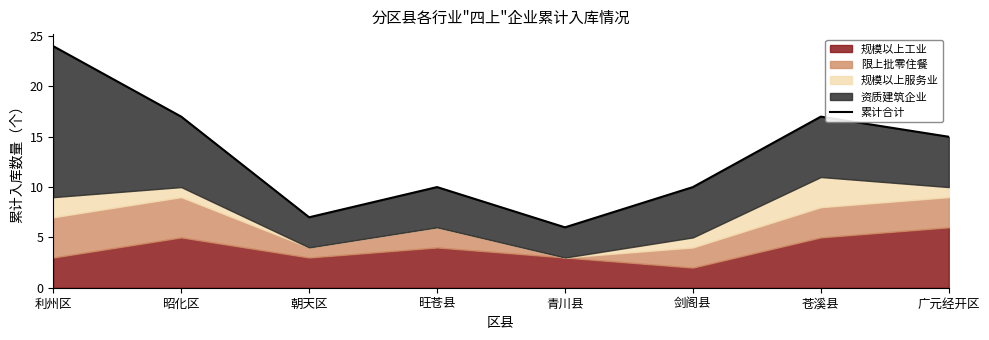

How many lines are shown in the chart?

1